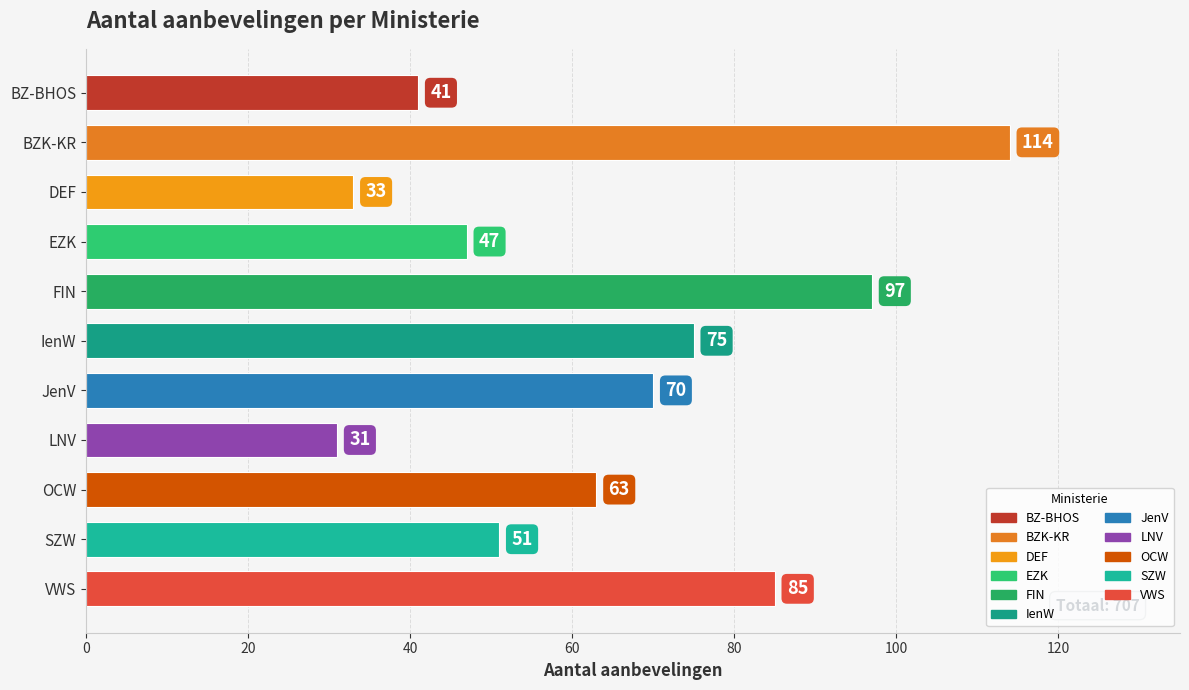

True or false: the data shows 33 at DEF.

True